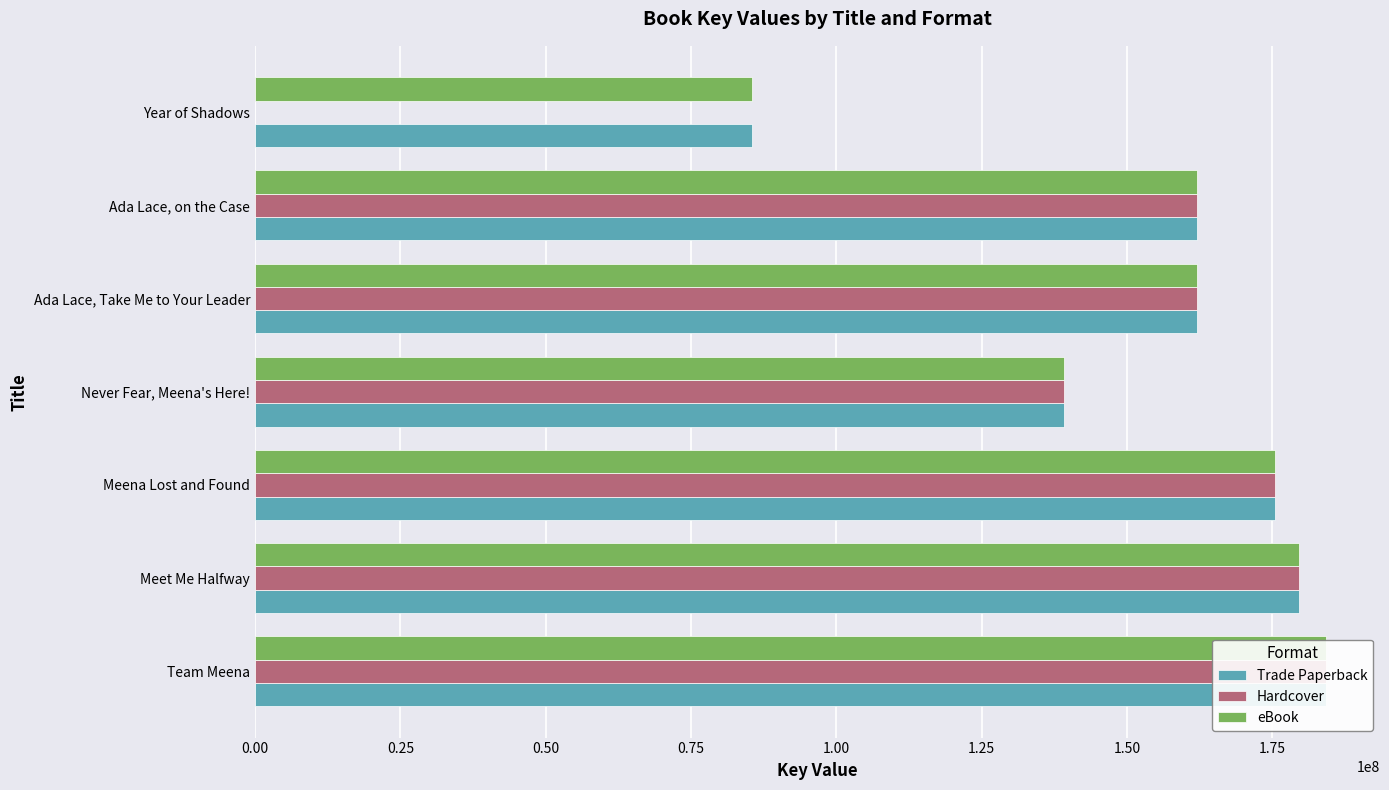

What is the difference between the maximum and minimum values in the eBook series?

98835929